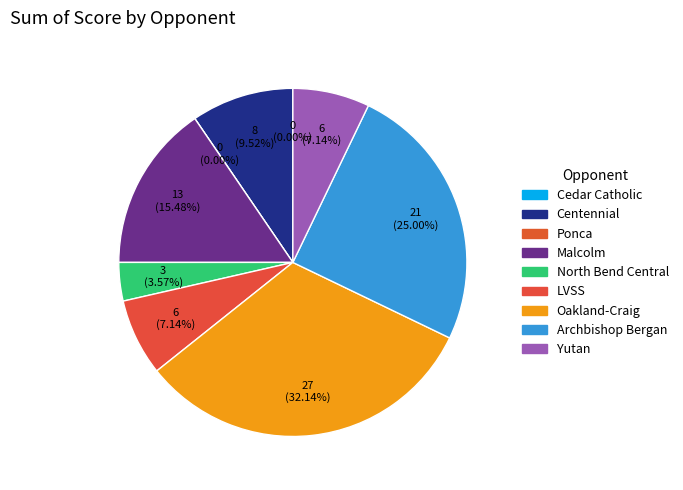

How many segments does this pie chart have?

9